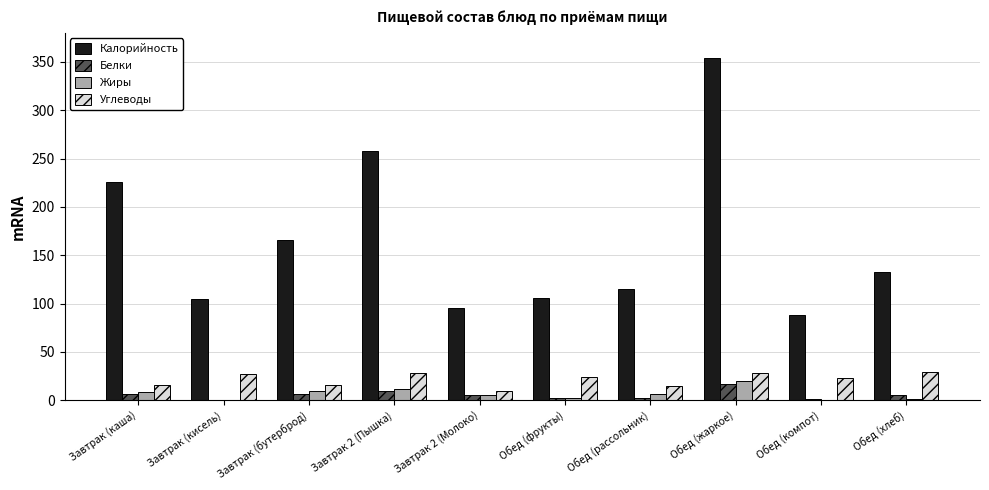

True or false: Калорийность has a value of 115 at Обед (рассольник).

True